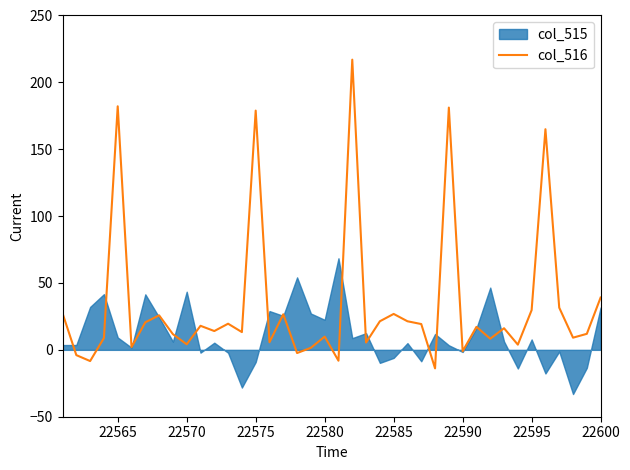

The value of col_516 at 22585 is 26.9. True or false?

True